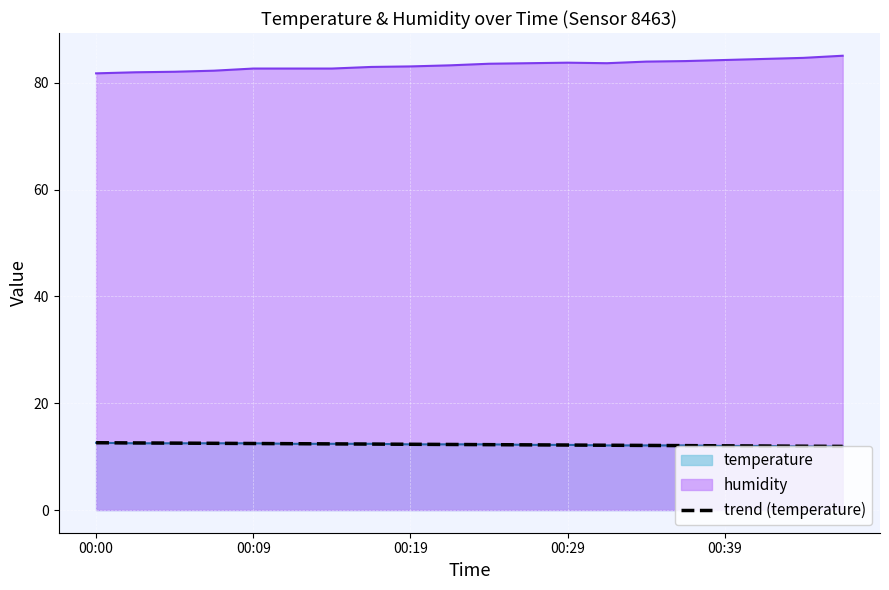

The humidity series shows 83.8 at 00:29. True or false?

True